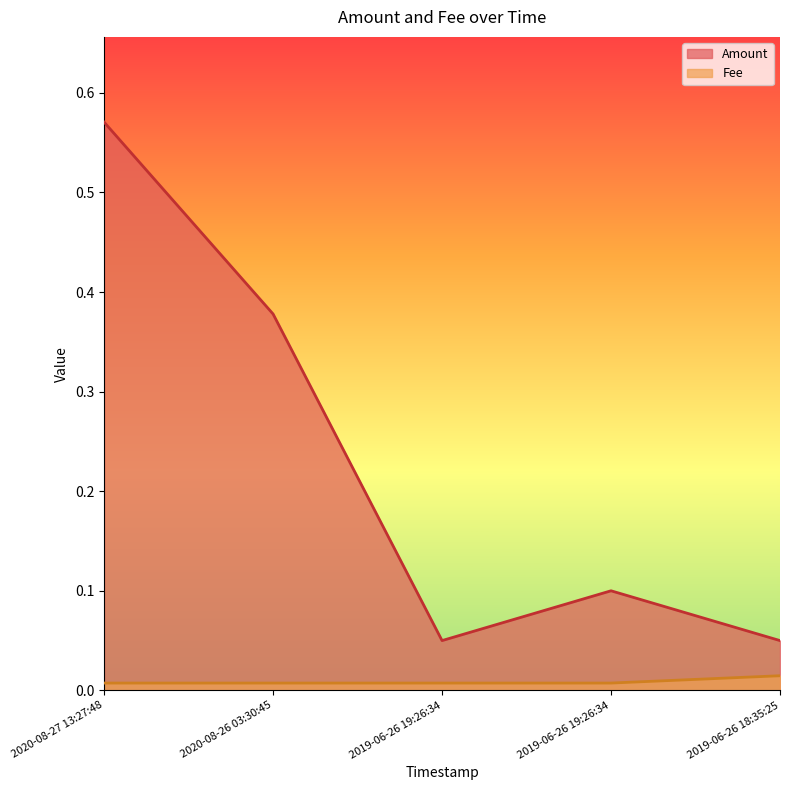

What is the maximum value shown in the chart?

0.6